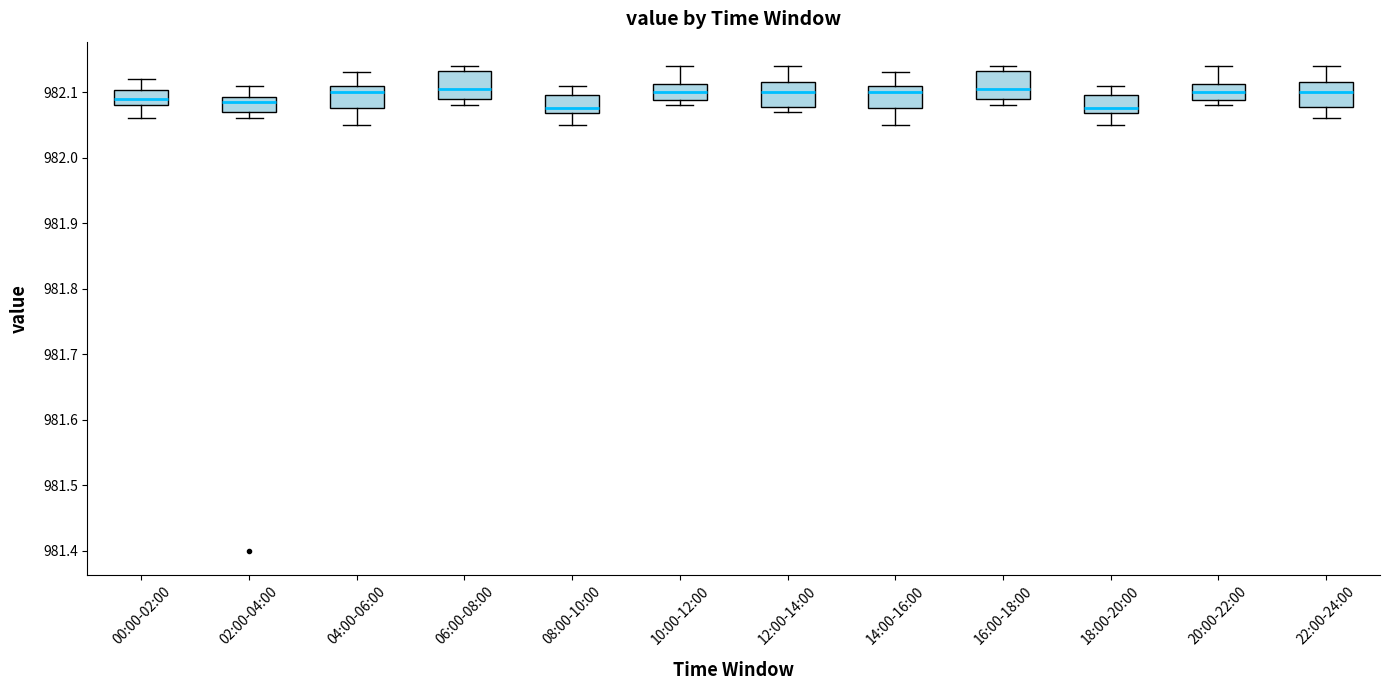

Reading left to right, transcribe this box plot: for each box, give where its median line is, the range the box spans, and where its two whiskers end, as read against the y-axis. The values are not printed on the chart, so give them approximately, as read against the axis.

00:00-02:00: median 982.09, box 982.08 to 982.10, whiskers 982.06 to 982.12
02:00-04:00: median 982.09 (just below the box's upper edge), box 982.07 to 982.09, whiskers 982.06 to 982.11
04:00-06:00: median 982.10, box 982.08 to 982.11, whiskers 982.05 to 982.13
06:00-08:00: median 982.11, box 982.09 to 982.13, whiskers 982.08 to 982.14
08:00-10:00: median 982.08, box 982.07 to 982.10, whiskers 982.05 to 982.11
10:00-12:00: median 982.10, box 982.09 to 982.11, whiskers 982.08 to 982.14
12:00-14:00: median 982.10, box 982.08 to 982.12, whiskers 982.07 to 982.14
14:00-16:00: median 982.10, box 982.08 to 982.11, whiskers 982.05 to 982.13
16:00-18:00: median 982.11, box 982.09 to 982.13, whiskers 982.08 to 982.14
18:00-20:00: median 982.08, box 982.07 to 982.10, whiskers 982.05 to 982.11
20:00-22:00: median 982.10, box 982.09 to 982.11, whiskers 982.08 to 982.14
22:00-24:00: median 982.10, box 982.08 to 982.12, whiskers 982.06 to 982.14